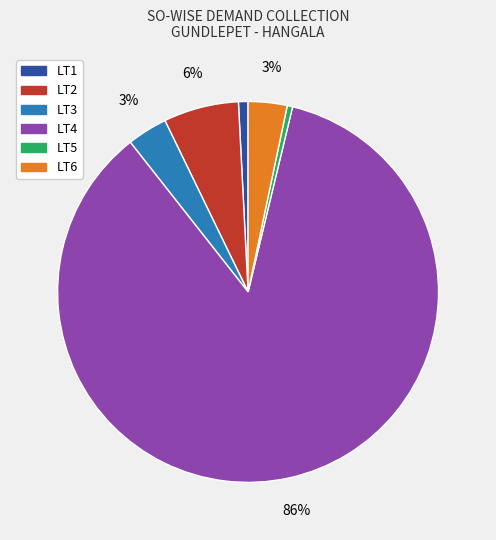

To the nearest percent, what is the difference between the LT3 and LT5 slice percentages?

3%